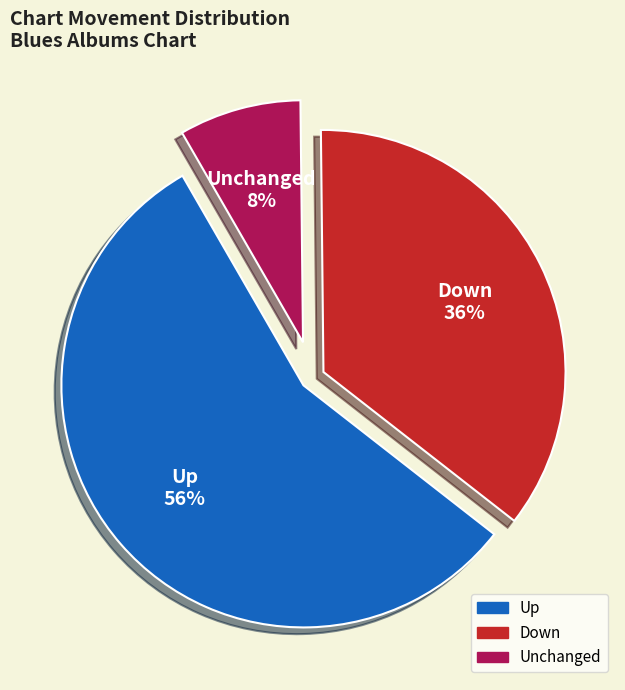

How many segments does this pie chart have?

3